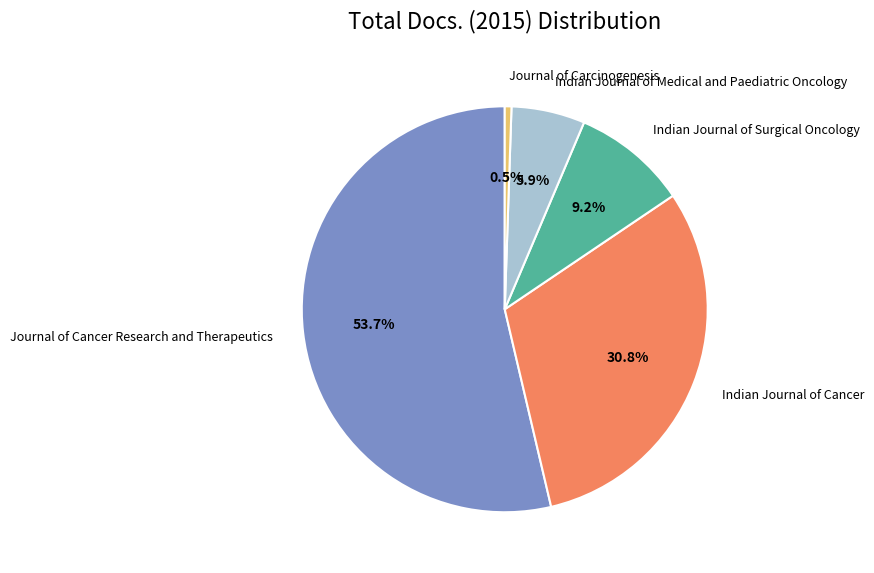

What is the majority slice?

Journal of Cancer Research and Therapeutics